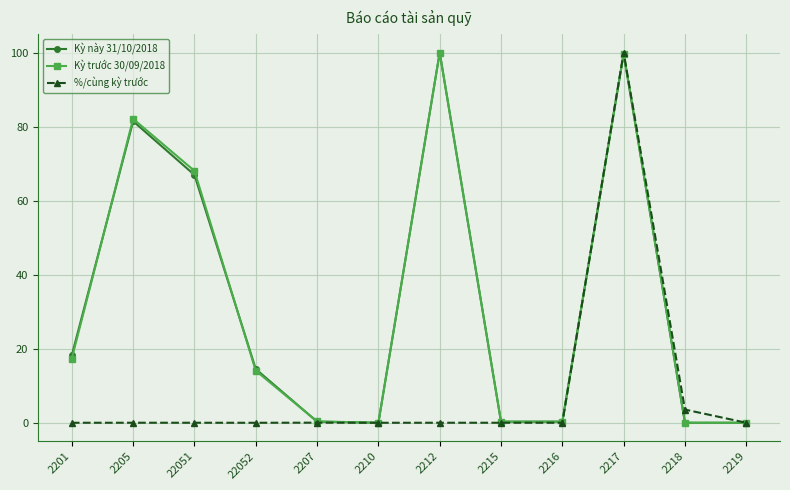

What is the highest value of the Kỳ này 31/10/2018 series?

100.0